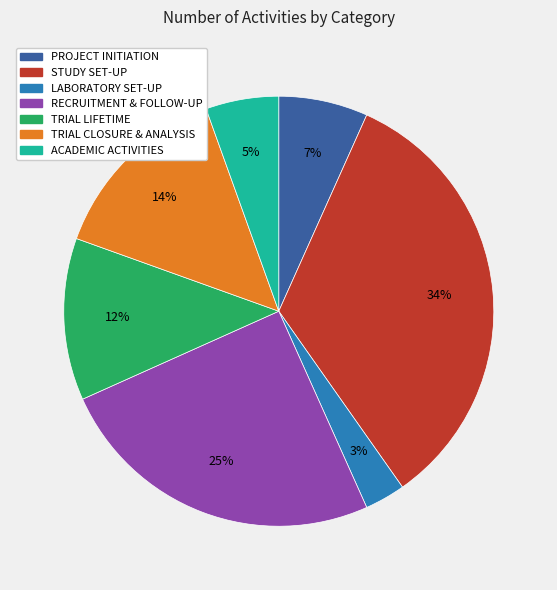

Count the number of slices in the pie.

7